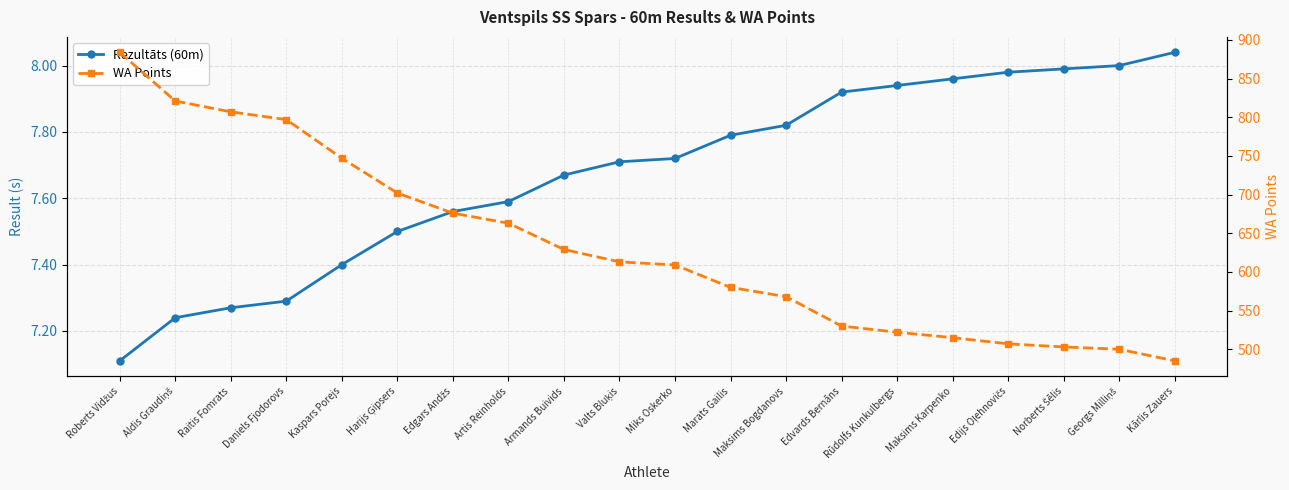

Which has a higher value, Edgars Andžs or Miks Oskerko?

Miks Oskerko